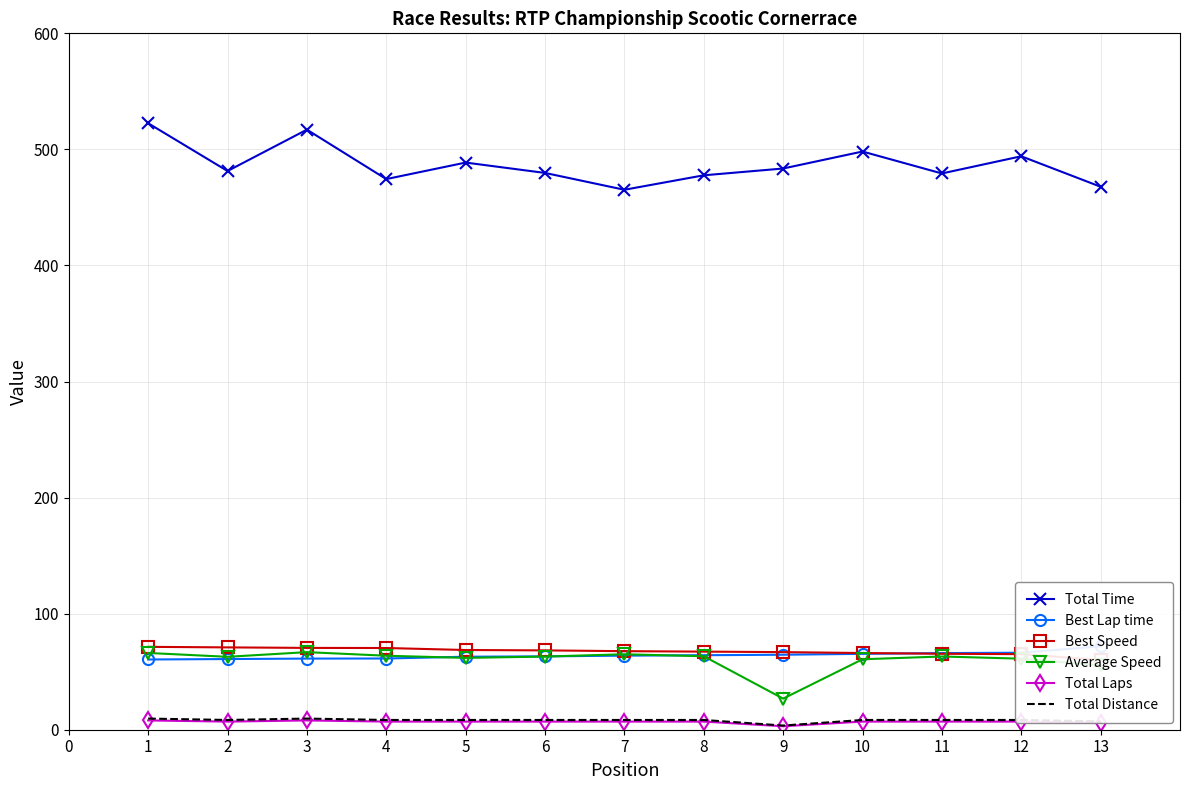

The value of Total Time at 4 is 474.4. True or false?

True